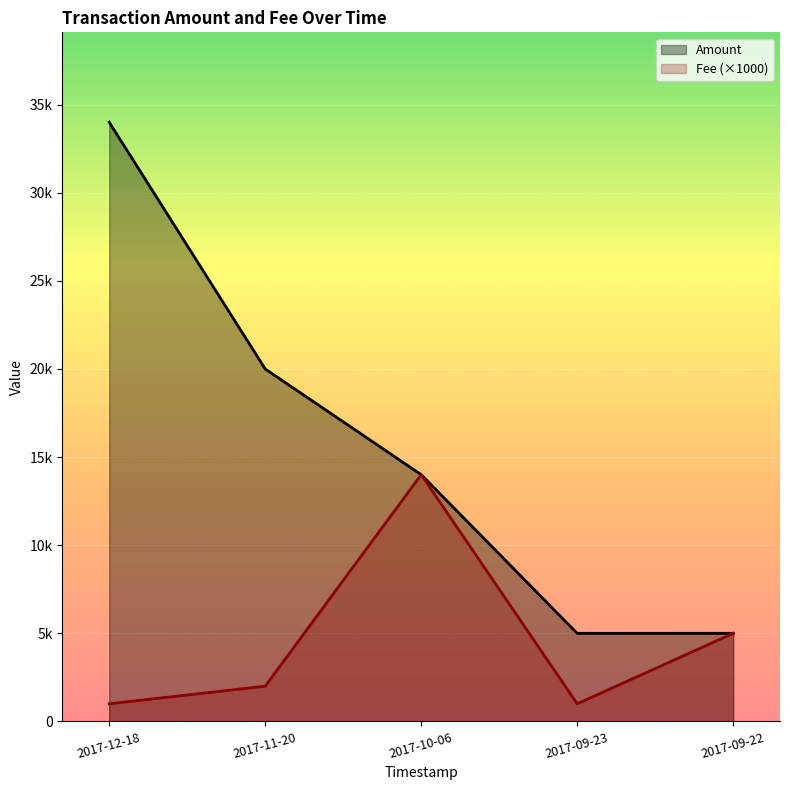

Where does the Fee series first go above 2000?

2017-10-06